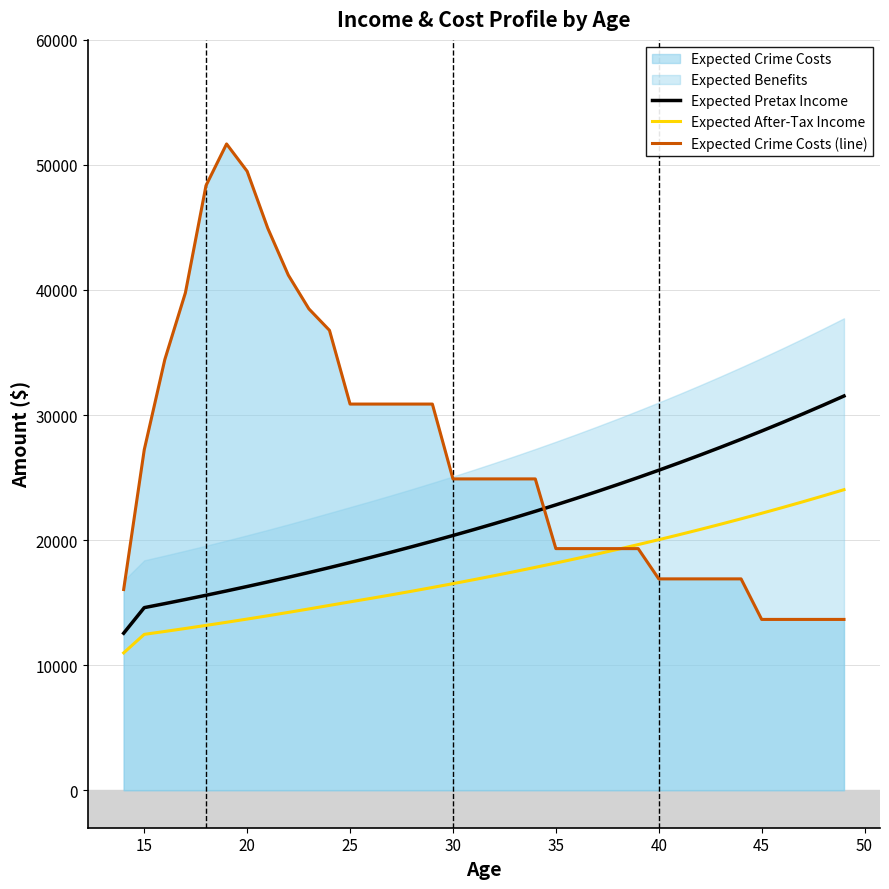

Which series ends up on top after the final intersection of Expected Crime Costs (line) and Expected Pretax Income?

Expected Pretax Income